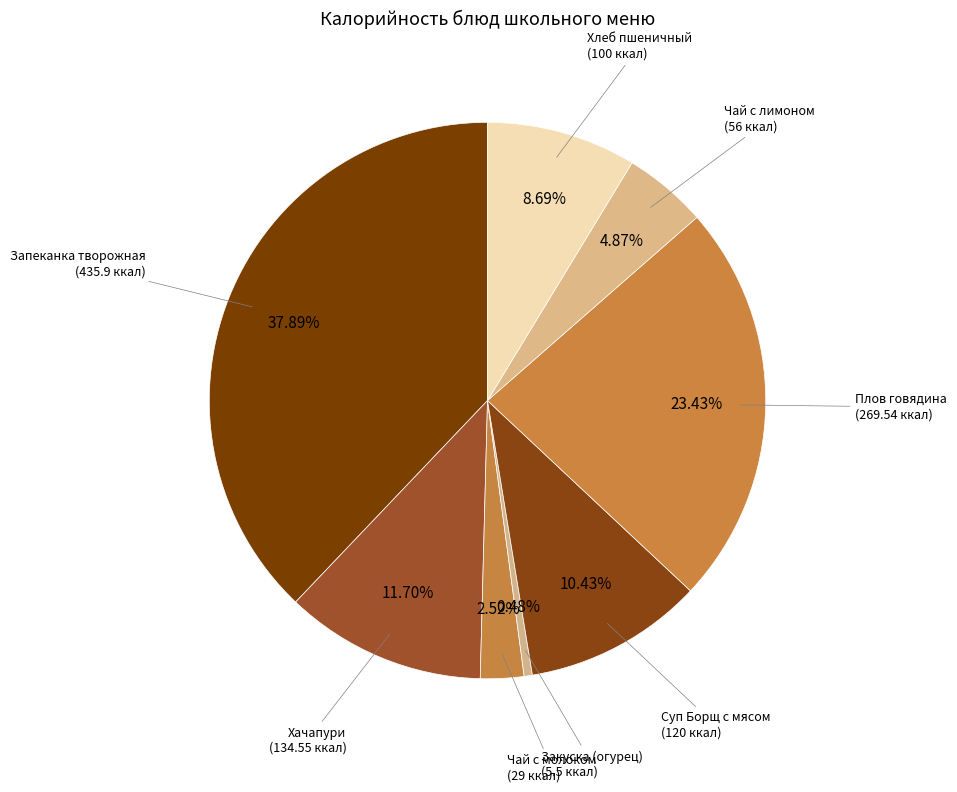

Which slice is the smallest?

Закуска (огурец)